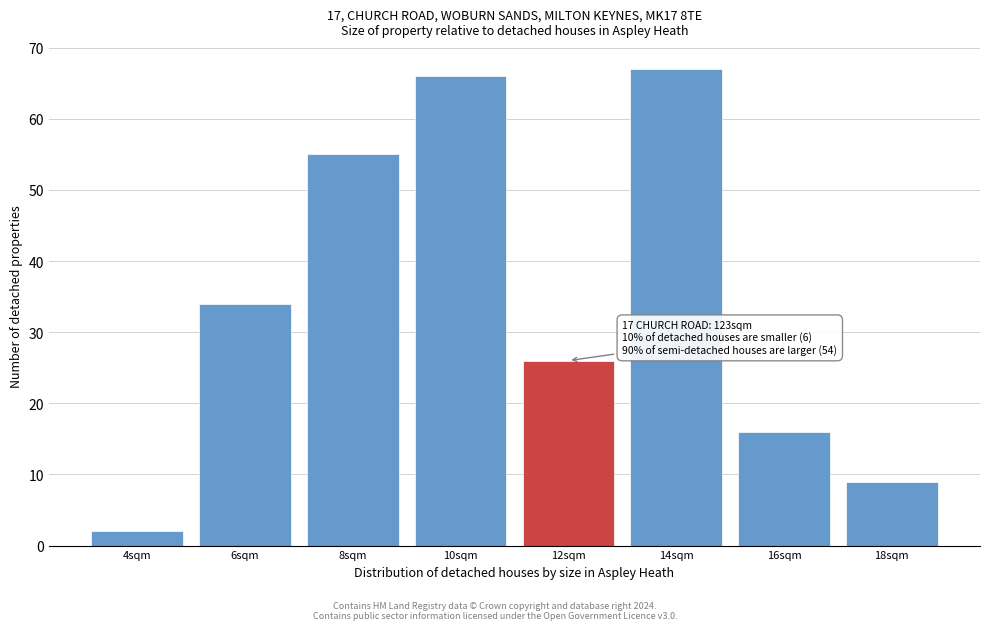

Reading left to right, list all the values displayed in this chart.

4sqm=2	6sqm=34	8sqm=55	10sqm=66	12sqm=26	14sqm=67	16sqm=16	18sqm=9